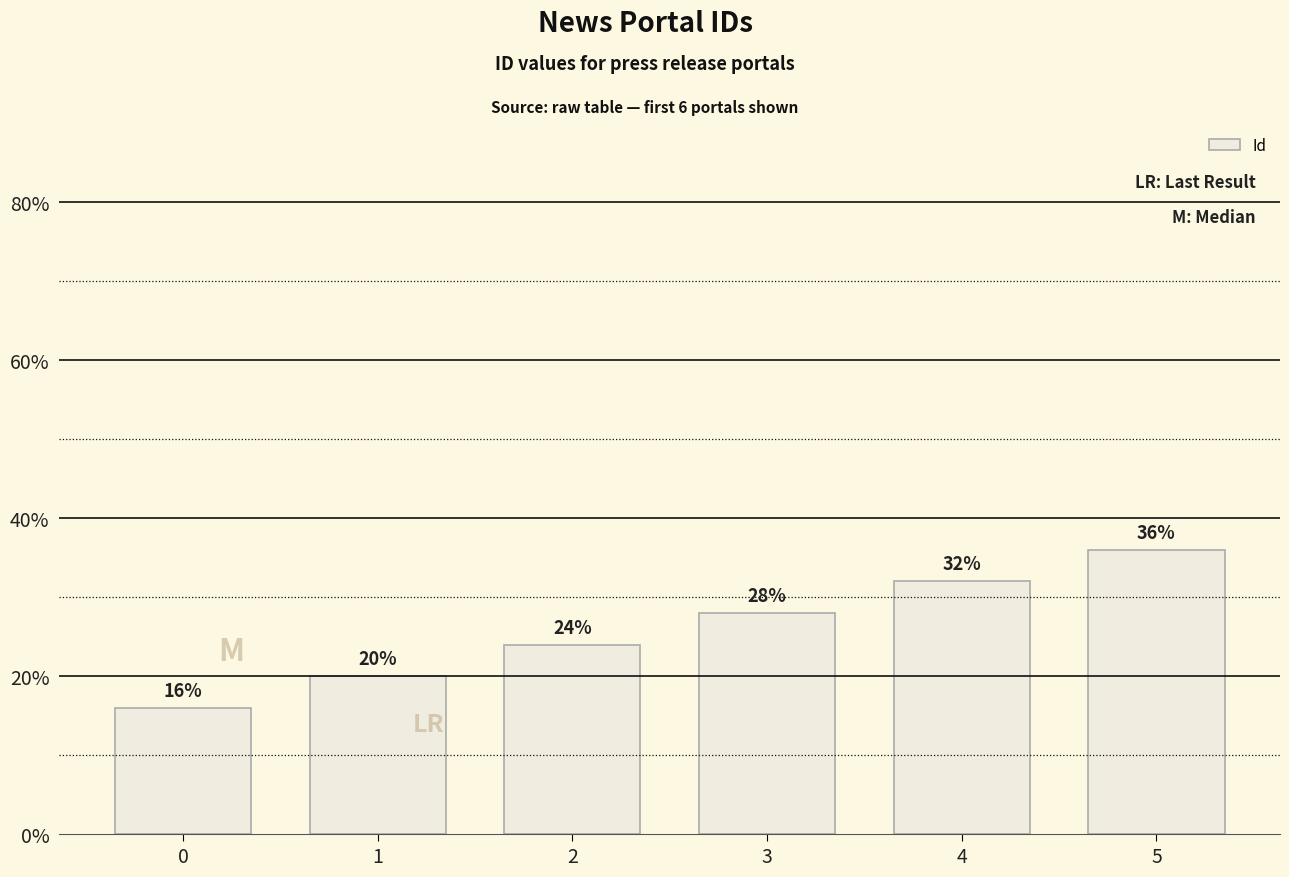

List the labels in order of value, smallest first.

0, 1, 2, 3, 4, 5